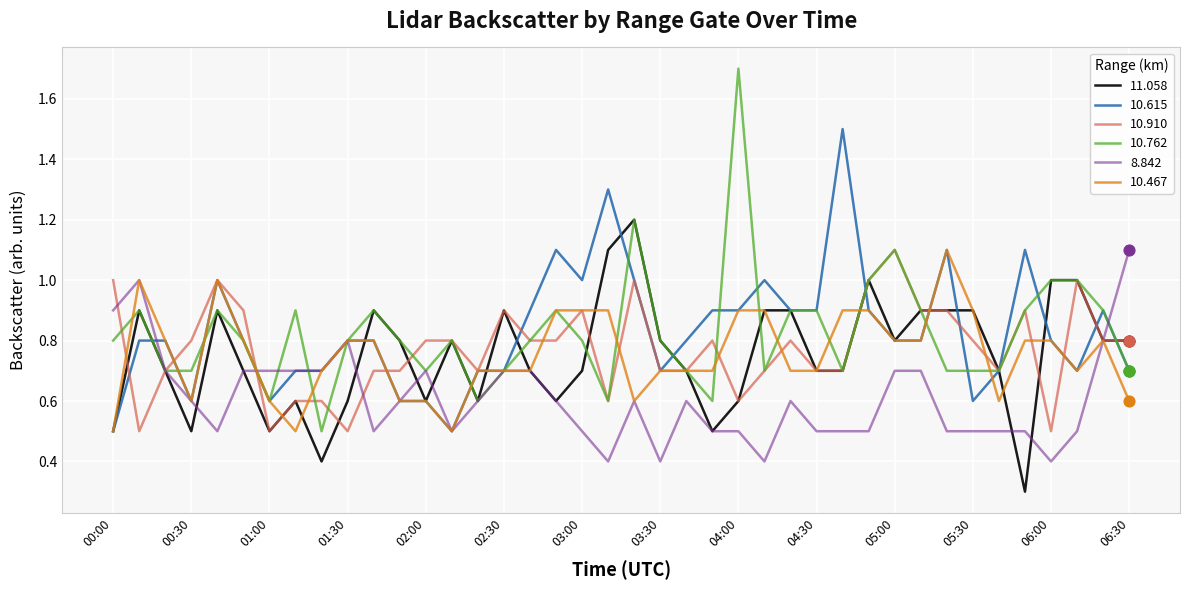

Which series has the largest range (max minus min)?

10.762